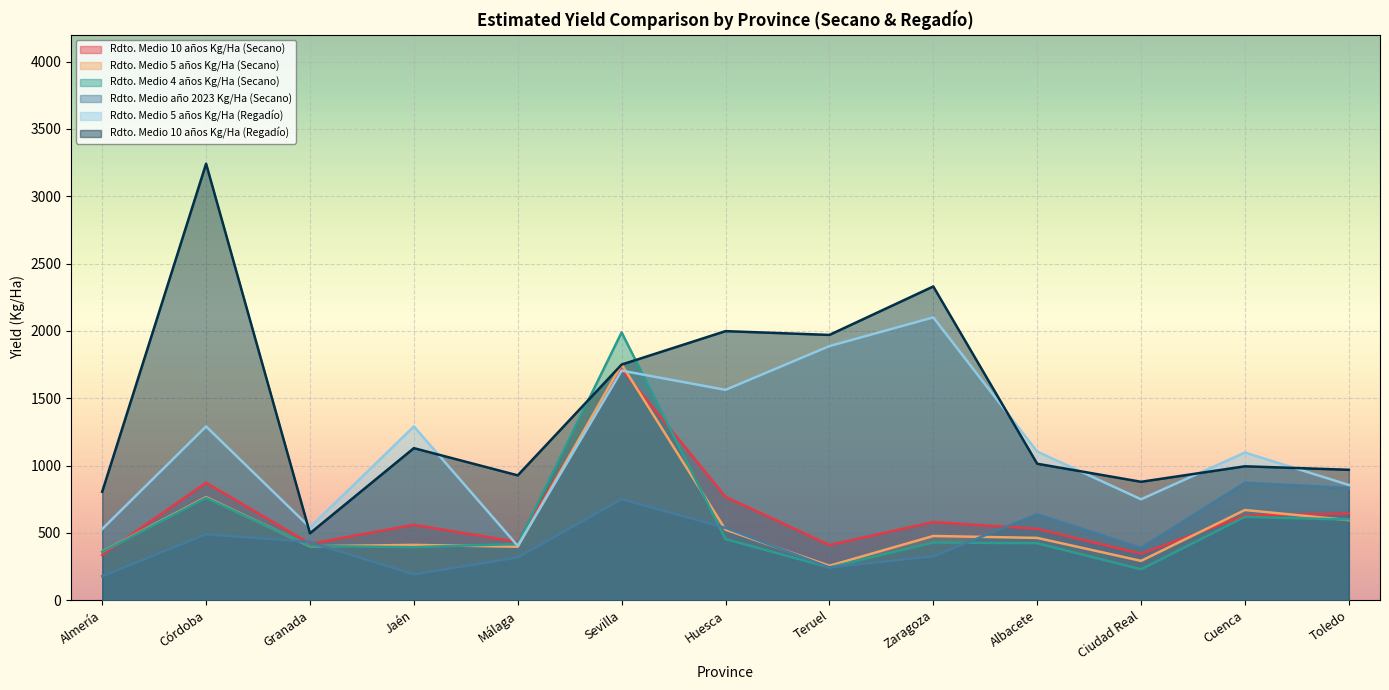

At which label is Rdto. Medio 10 años Kg/Ha (Secano) closest to 1025?

Córdoba